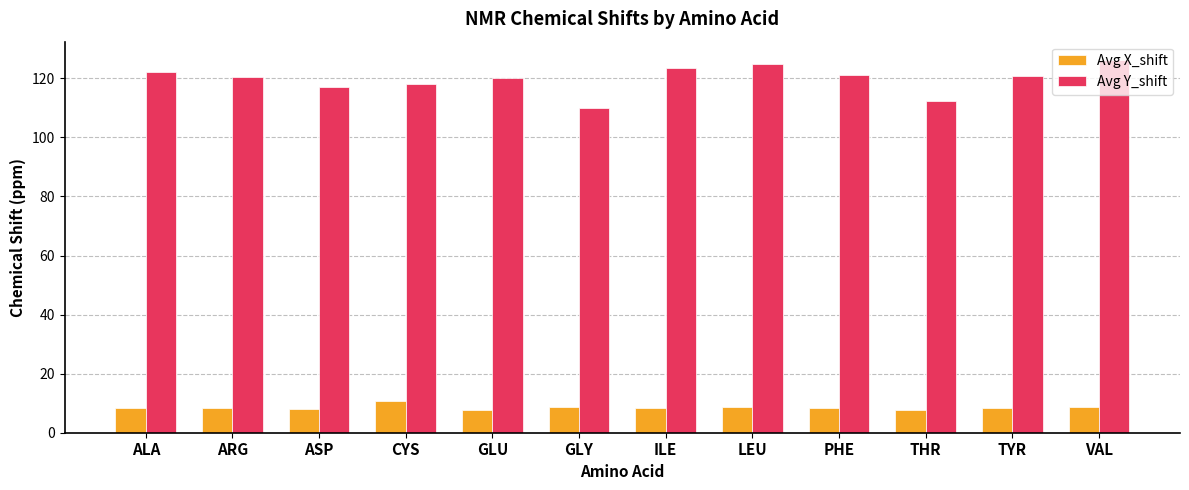

What is the difference between the maximum and minimum values in the Avg X_shift series?

2.8